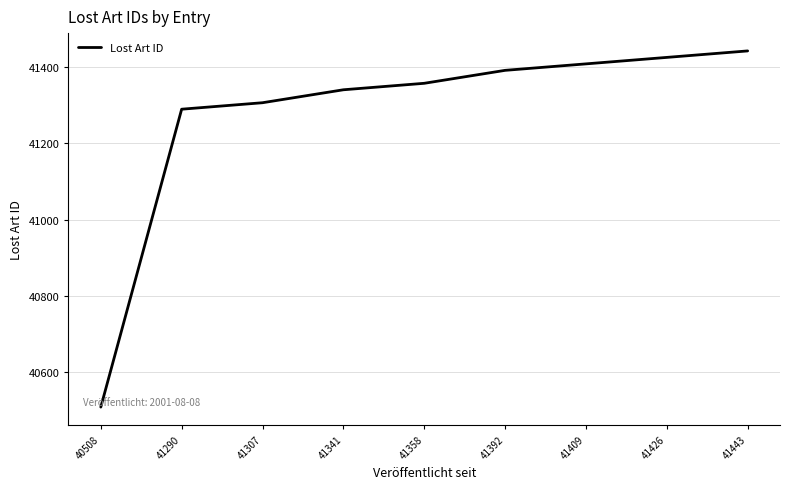

Which label corresponds to the smallest value in the chart?

40508